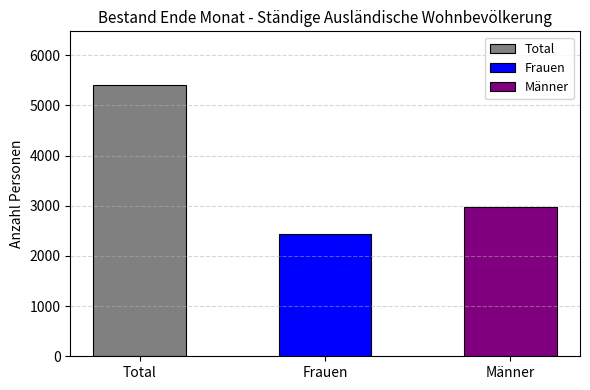

The chart shows a value of 7318 at Total. True or false?

False